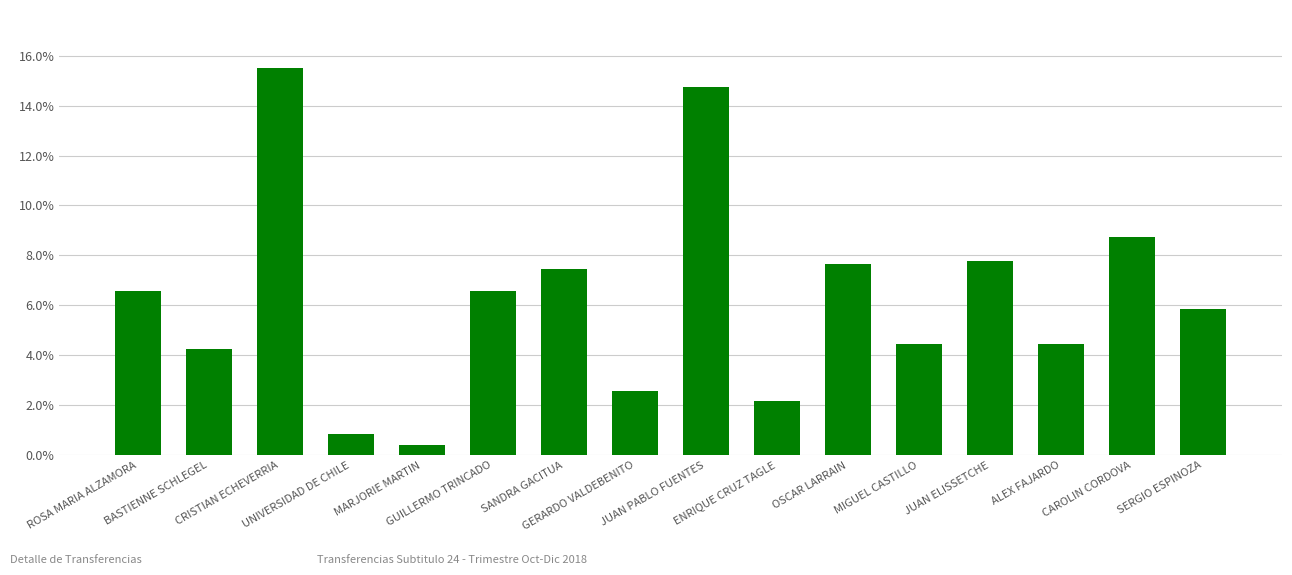

At which category does the chart reach its peak across all series?

CRISTIAN ECHEVERRIA